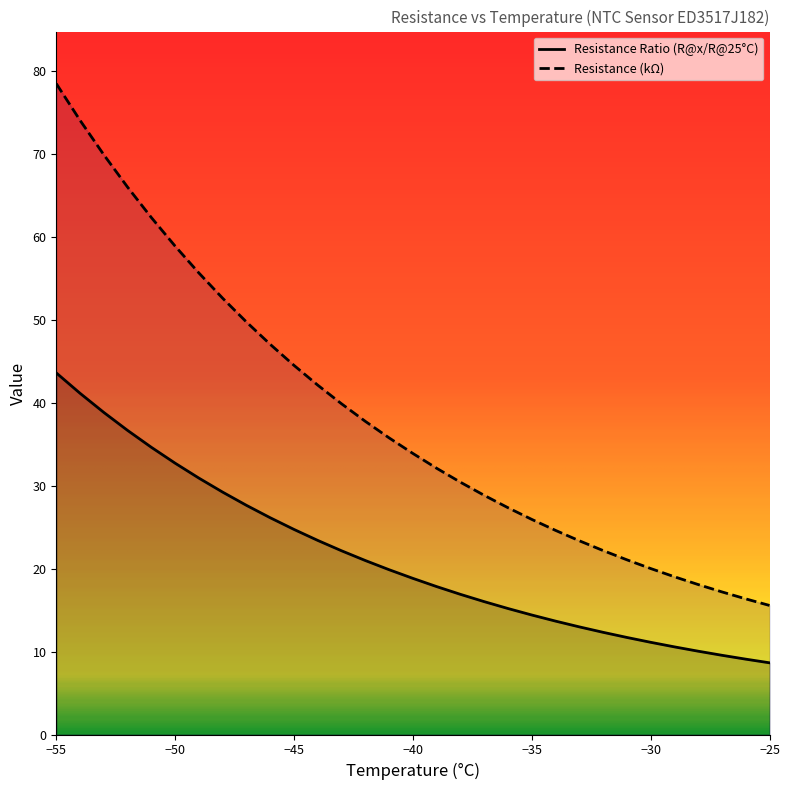

What is the difference between the second highest and second lowest values in the Resistance Ratio (R@x/R@25) series?

32.1